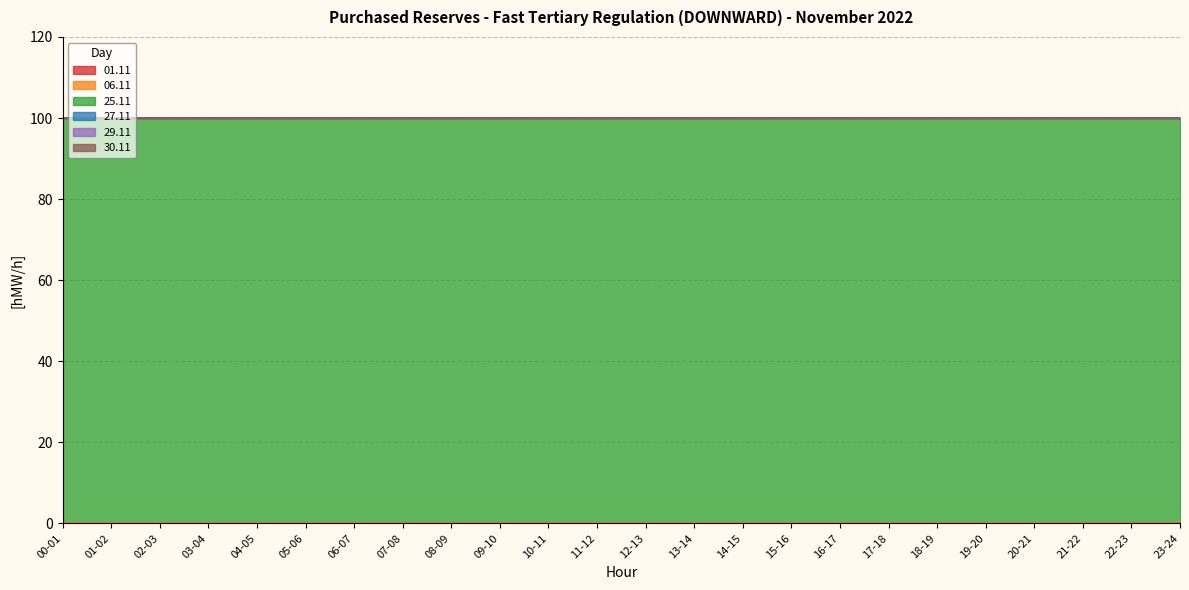

Where is 27.11 nearest to the value 0?

00-01